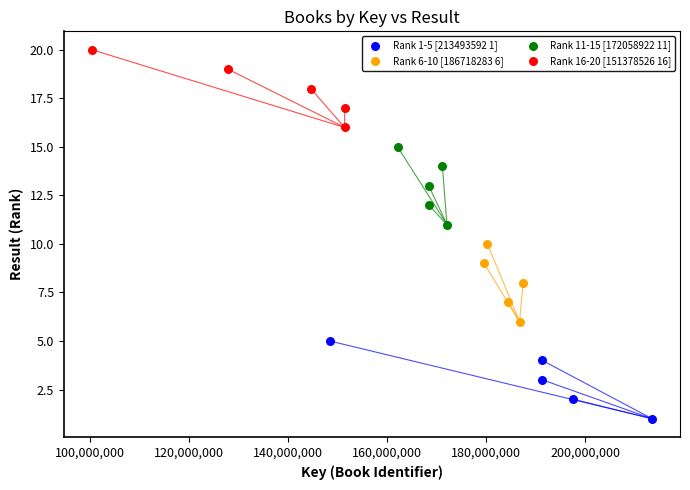

What are all the series names shown in the legend?

Rank 1-5 [213493592 1], Rank 6-10 [186718283 6], Rank 11-15 [172058922 11], Rank 16-20 [151378526 16]